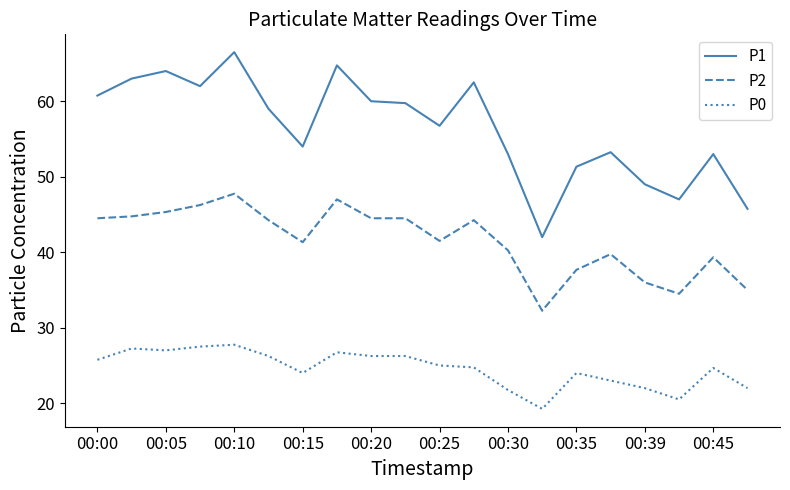

Rank the series by their average value, from lowest to highest.

P0, P2, P1